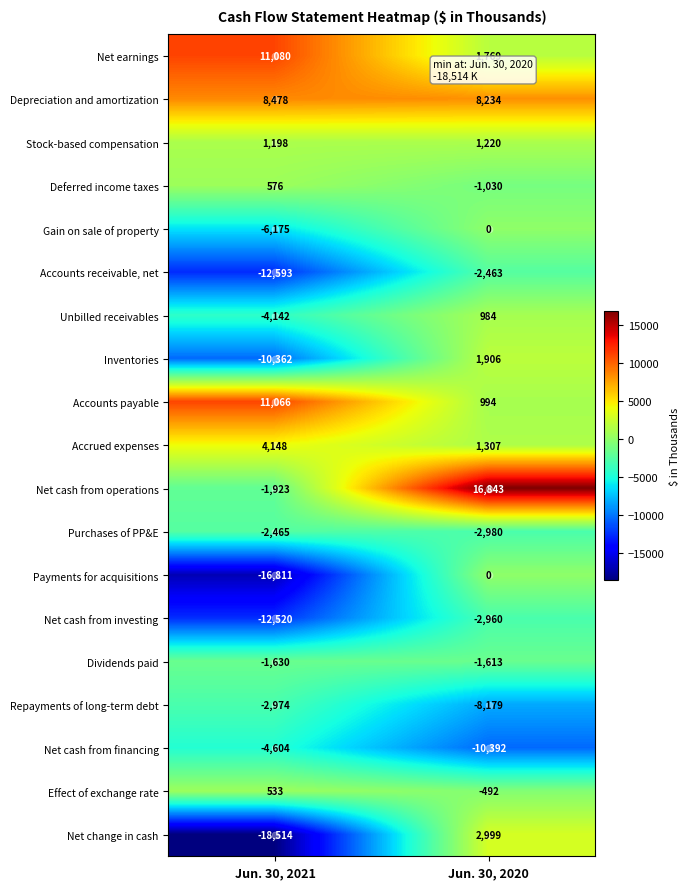

What is the total value across all series at Jun. 30, 2020?

6147